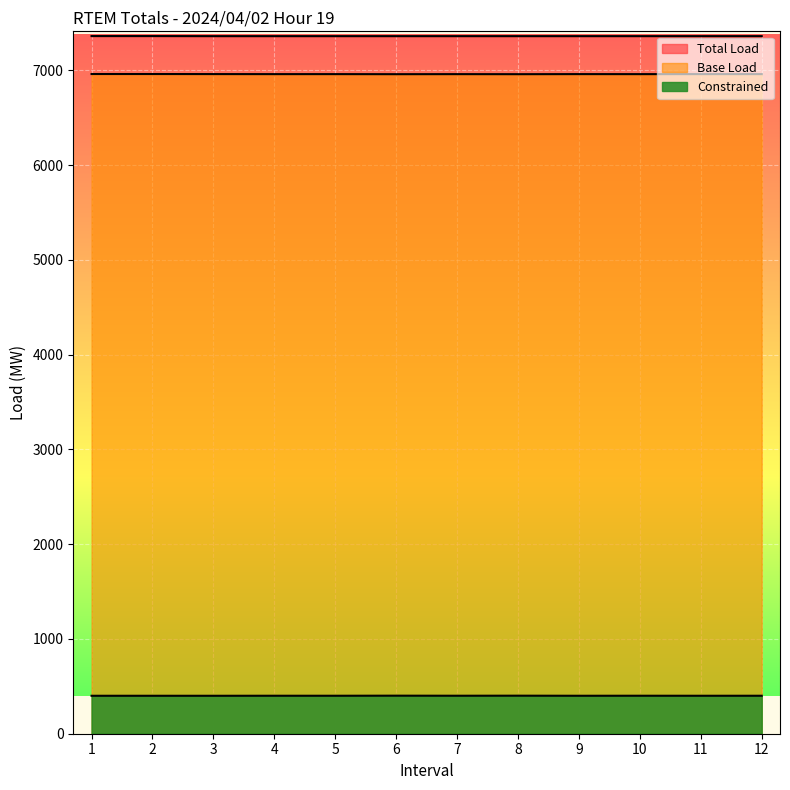

Reading left to right, list all the values displayed in this chart.

Total Load: 1=7363.1	2=7363.1	3=7362.3	4=7362.3	5=7362.3	6=7362.3	7=7362.3	8=7362.3	9=7362.3	10=7362.3	11=7362.3	12=7362.3
Base Load: 1=6962.6	2=6962.5	3=6961.9	4=6961.4	5=6961.5	6=6960.8	7=6961.3	8=6960.8	9=6961.6	10=6961.3	11=6961.6	12=6961.6
Constrained: 1=400.6	2=400.6	3=400.5	4=400.9	5=400.8	6=401.6	7=401.0	8=401.5	9=400.7	10=401.0	11=400.7	12=400.8